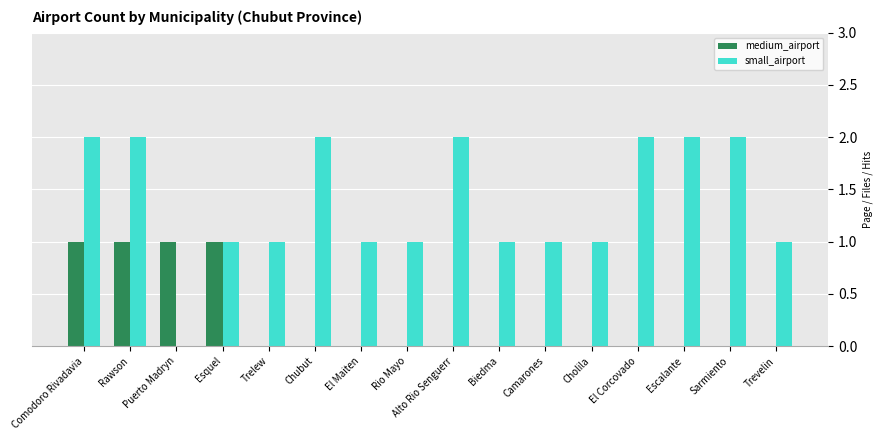

True or false: medium_airport has a value of -1 at Chubut.

False